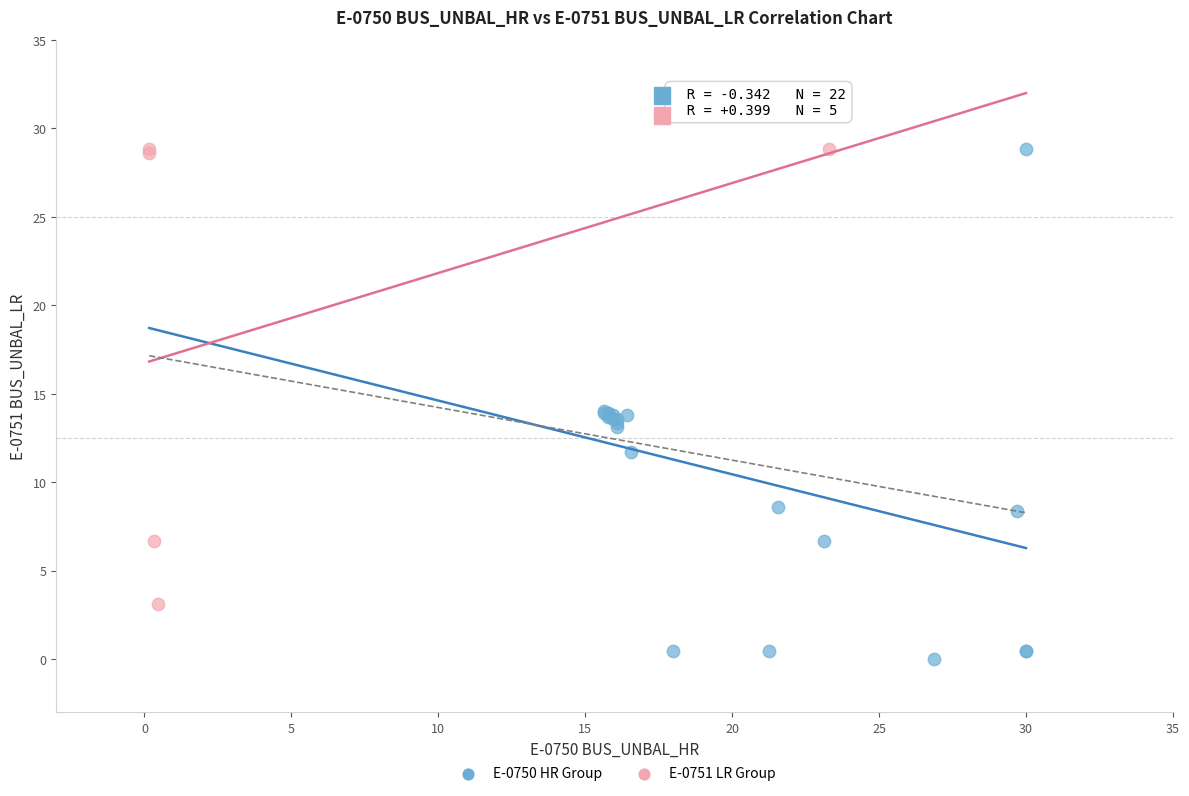

What are all the series names shown in the legend?

E-0750 HR Group, E-0751 LR Group